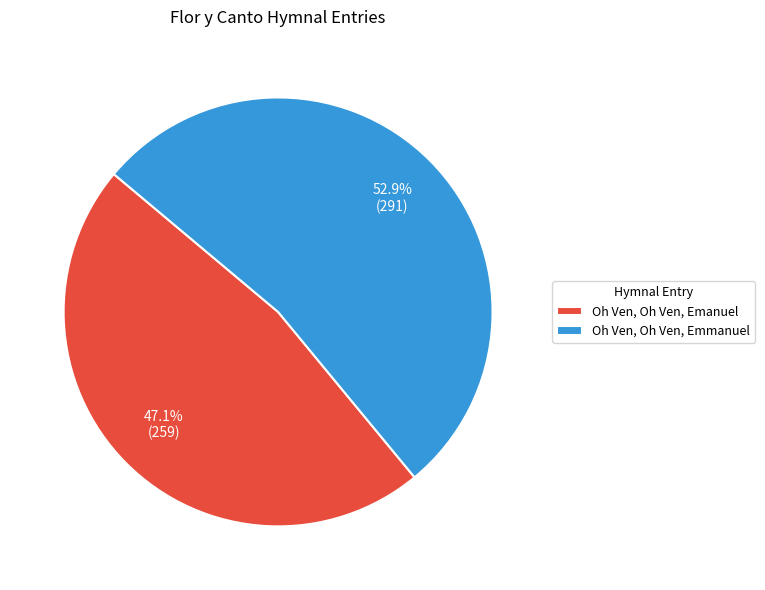

To the nearest percent, what is the average slice percentage?

50%